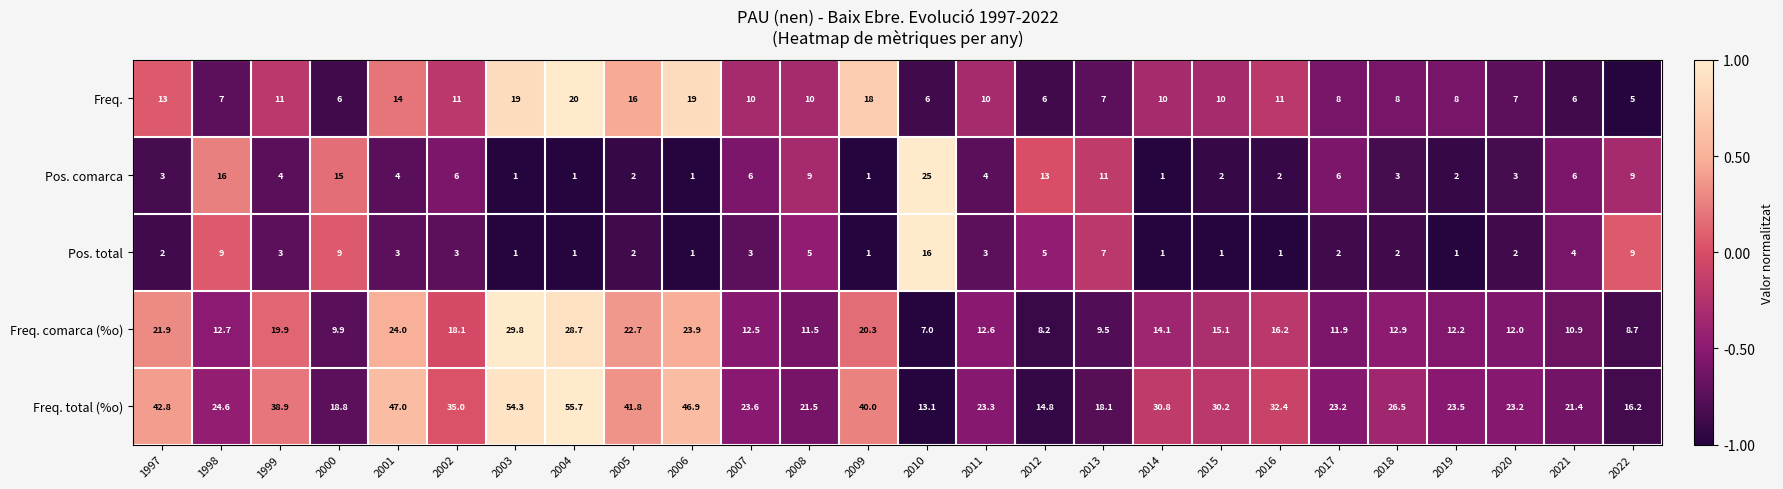

How many values in the Freq. total (%o) series exceed 26?

13